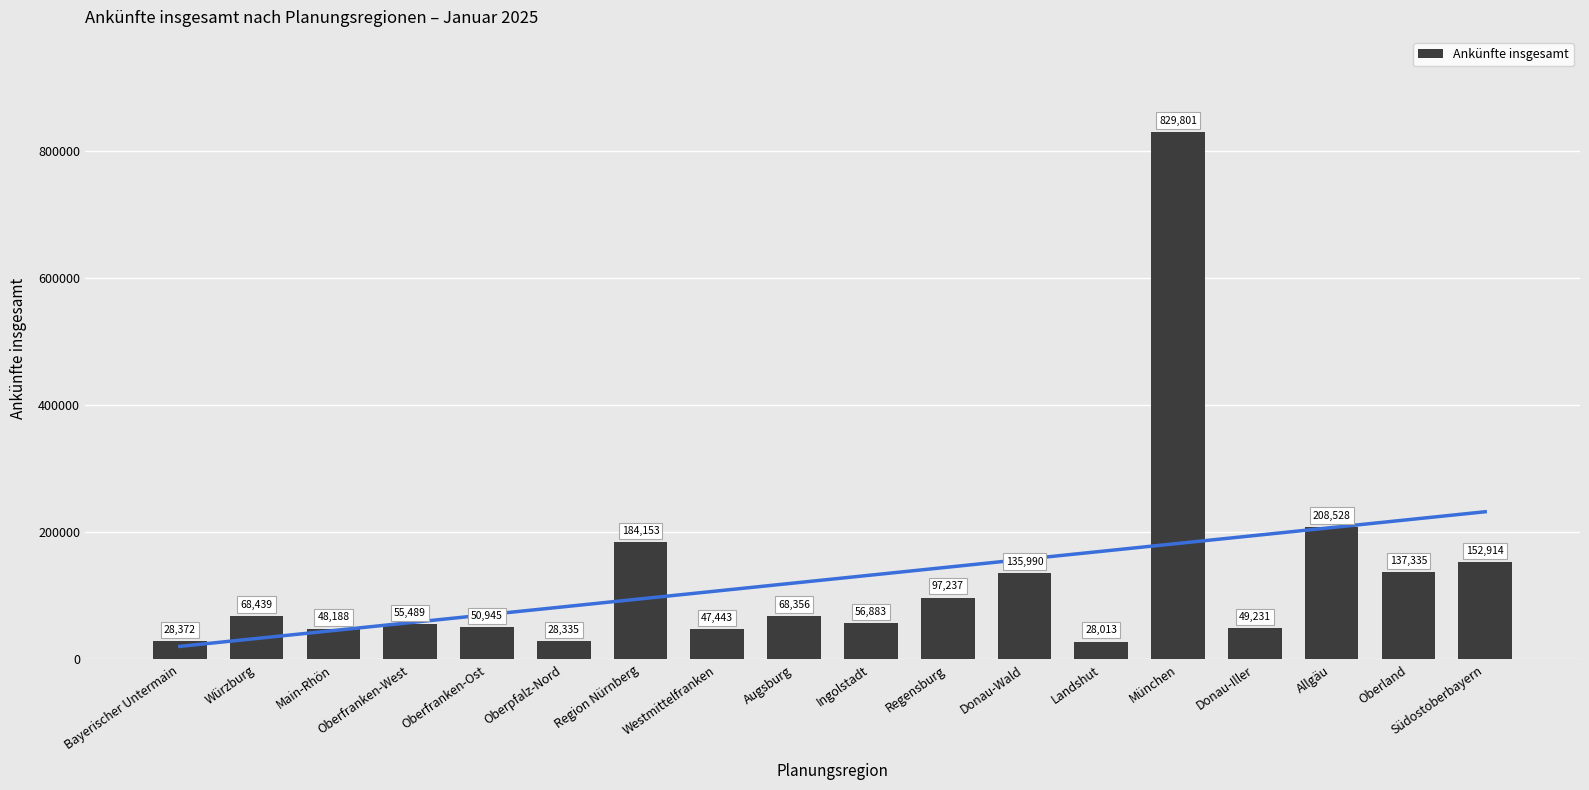

Does the chart contain any negative values?

No